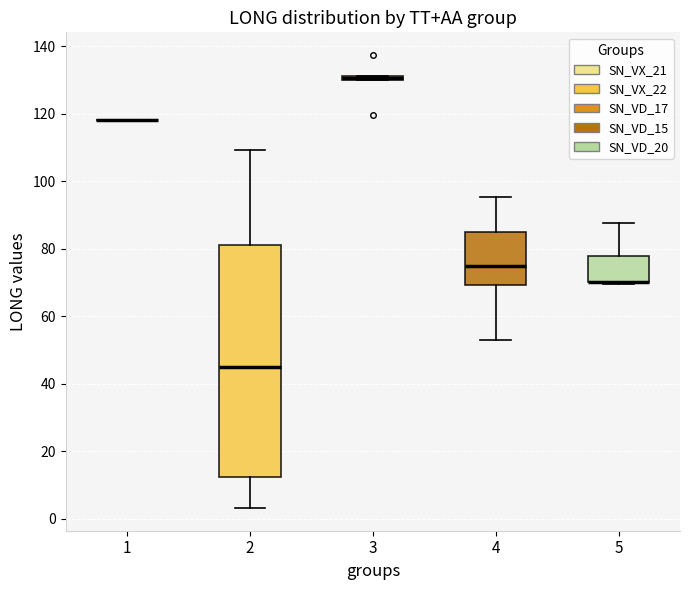

Where does the upper whisker of the box at x = 5 end on the y-axis? The values are not printed on the chart, so give them approximately, as read against the axis.

88